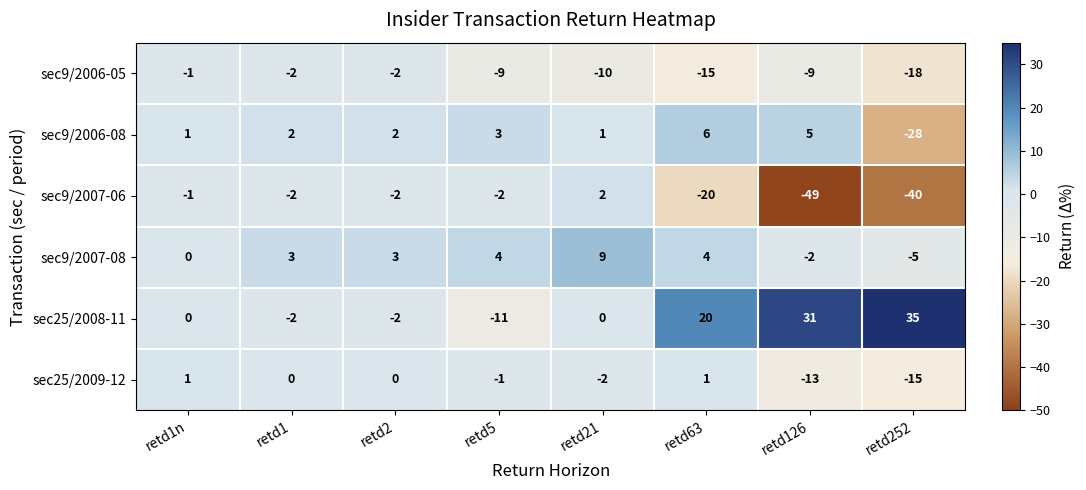

Is it true that sec25/2008-11 equals -3 at retd2?

False